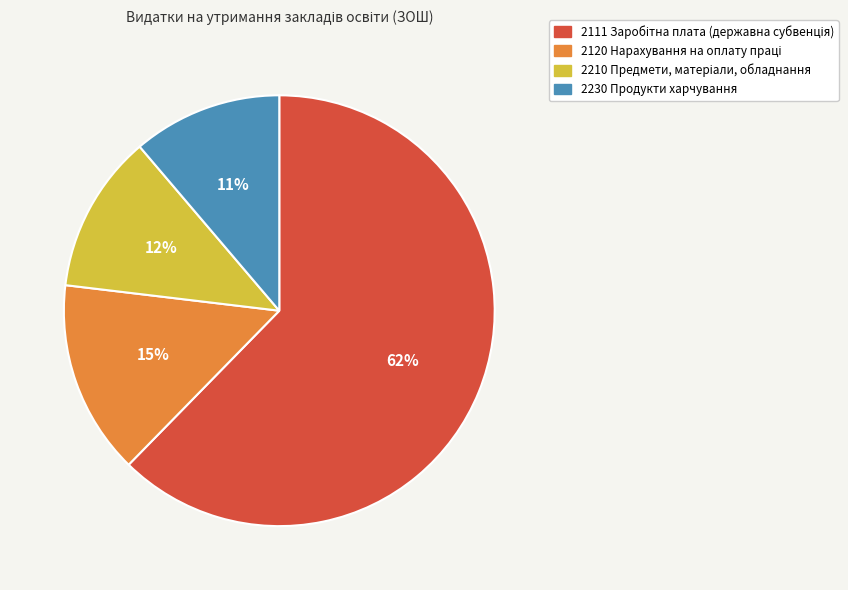

How many slices are in this pie chart?

4